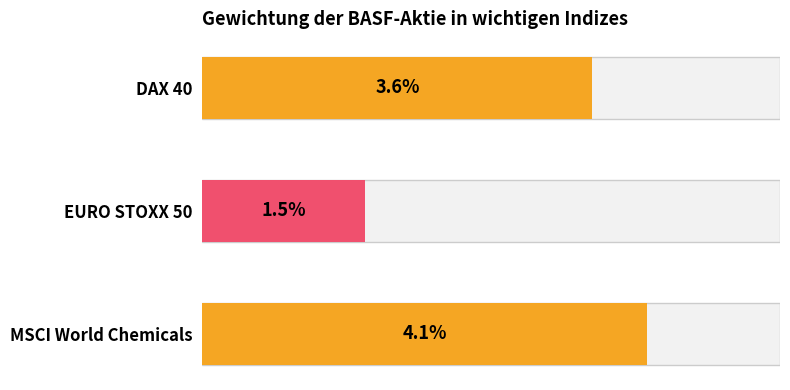

What position from the right is MSCI World Chemicals?

1